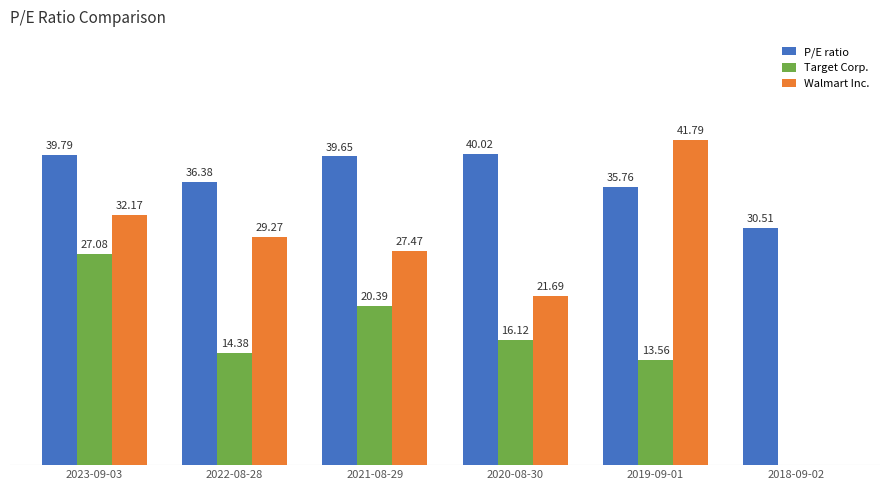

Which series has the largest total across all categories?

P/E ratio